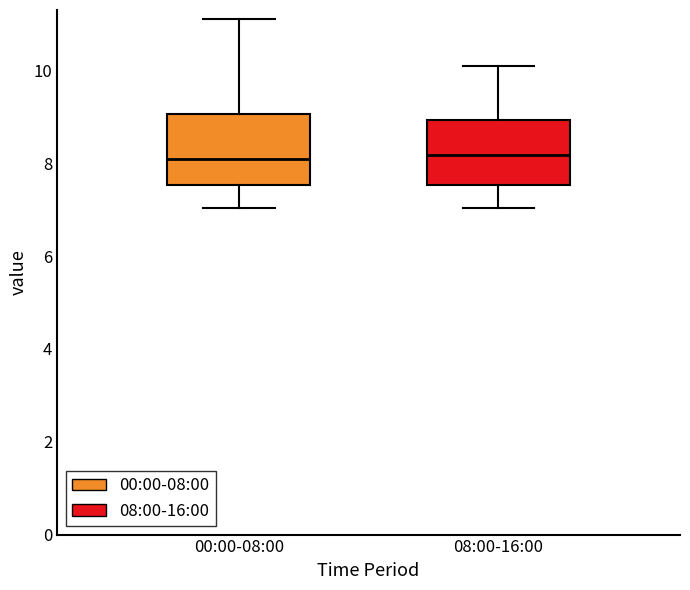

Where is the lower edge of the box for 00:00-08:00 on the y-axis? The values are not printed on the chart, so give them approximately, as read against the axis.

7.6